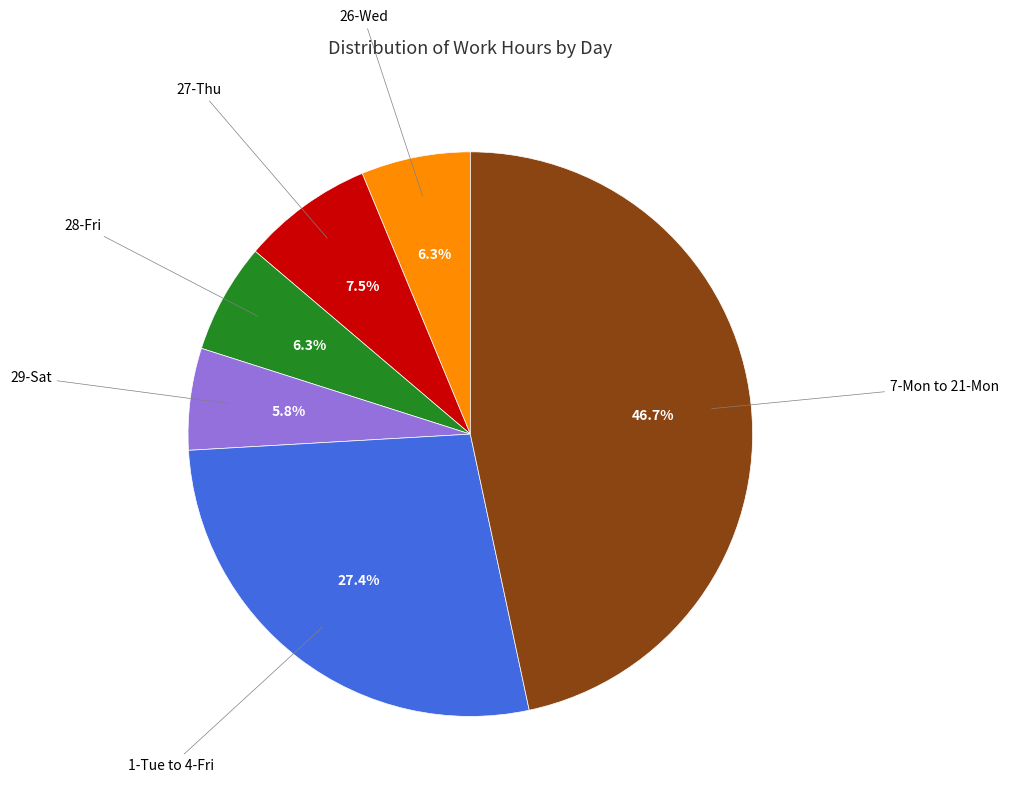

Does any single category account for the majority?

No